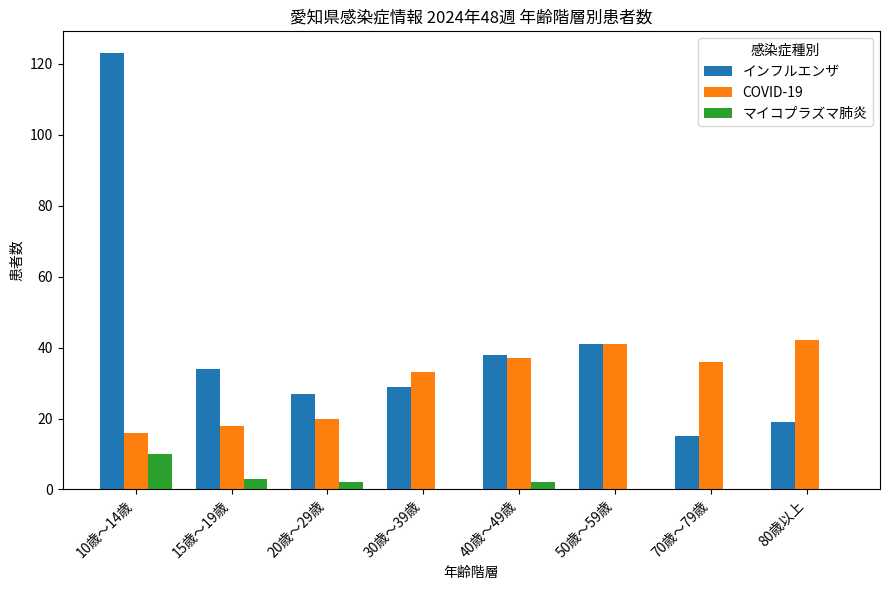

Reading left to right, transcribe all the data shown in this chart.

インフルエンザ: 123	34	27	29	38	41	15	19
COVID-19: 16	18	20	33	37	41	36	42
マイコプラズマ肺炎: 10	3	2	0	2	0	0	0